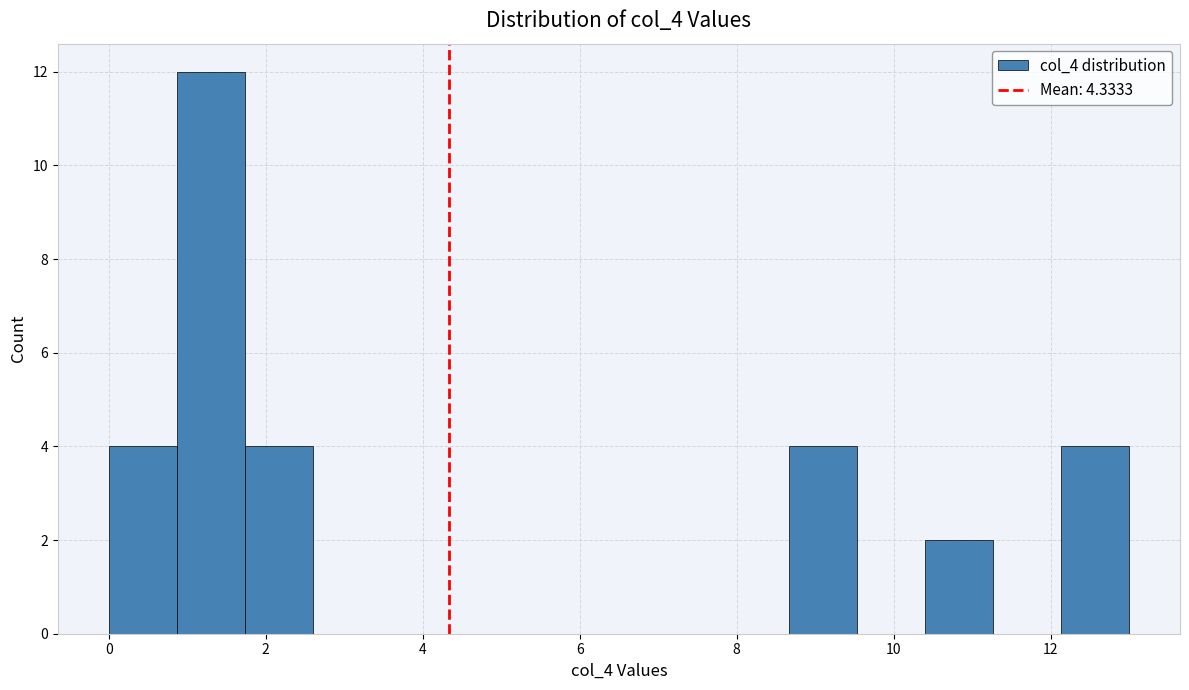

Reading left to right, list every bar in this chart as the range it spans on the x-axis followed by its height. Neither the bar edges nor the heights are printed on the chart, so give them approximately, as read against the axes.

0.0 to 0.8: 4
0.8 to 1.8: 12
1.8 to 2.6: 4
2.6 to 3.4: 0
3.4 to 4.4: 0
4.4 to 5.2: 0
5.2 to 6.0: 0
6.0 to 7.0: 0
7.0 to 7.8: 0
7.8 to 8.6: 0
8.6 to 9.6: 4
9.6 to 10.4: 0
10.4 to 11.2: 2
11.2 to 12.2: 0
12.2 to 13.0: 4